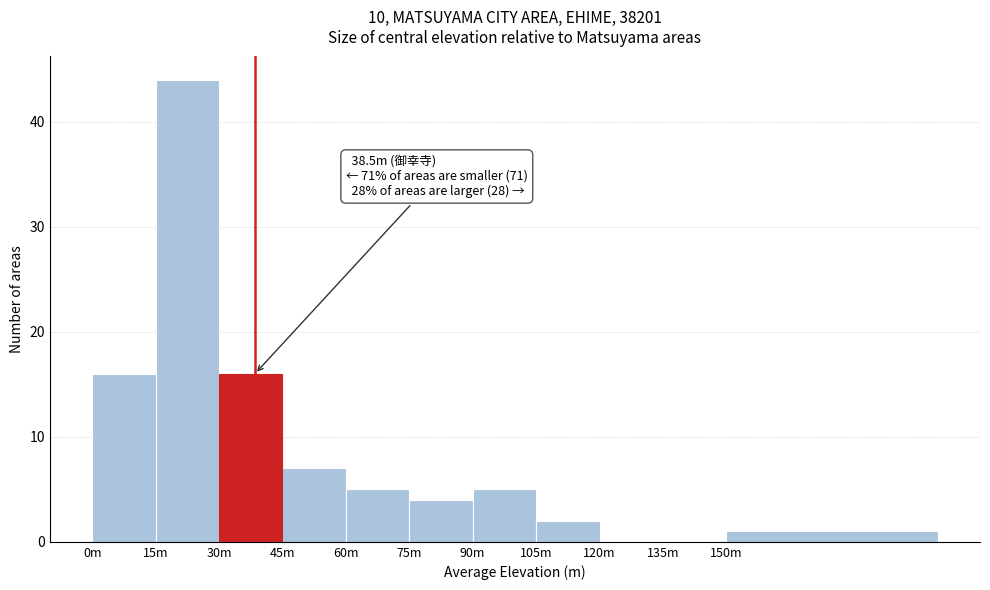

Reading left to right, what are all the values shown in this chart?

0m=16	15m=44	30m=16	45m=7	60m=5	75m=4	90m=5	105m=2	120m=0	135m=0	150m=1